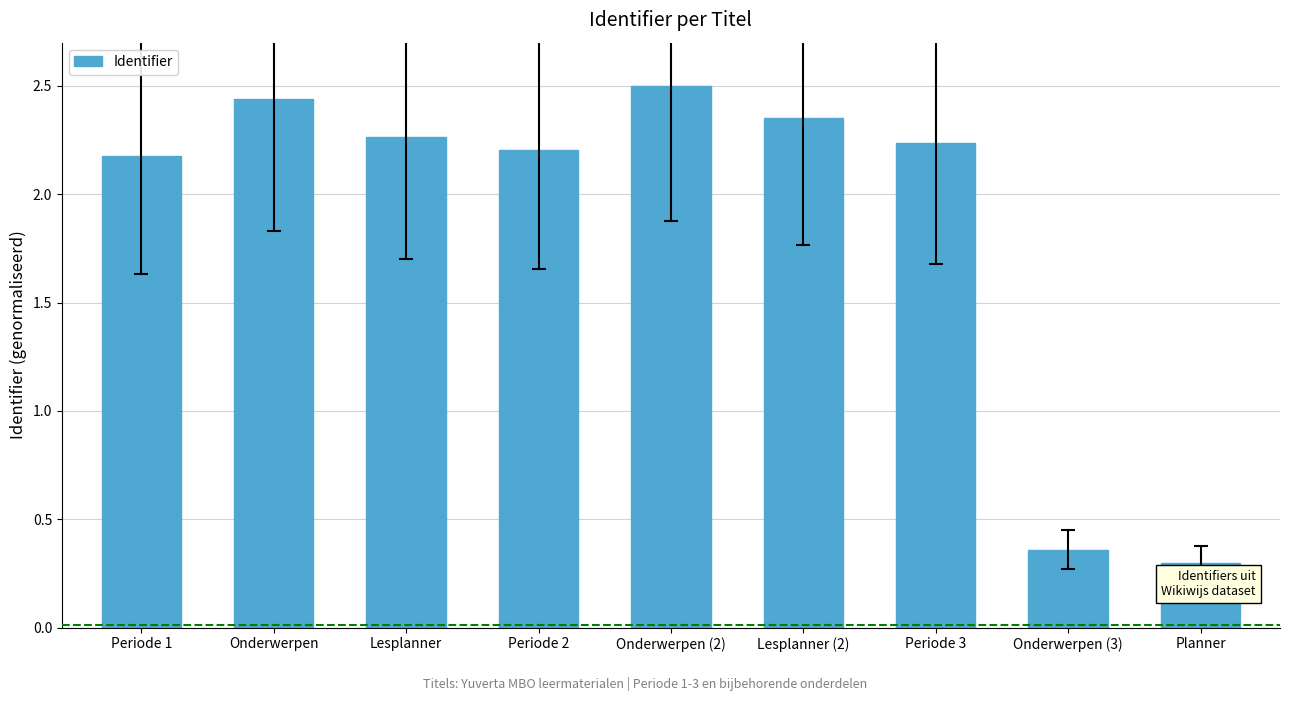

The value at Lesplanner (2) is 0.7. True or false?

False